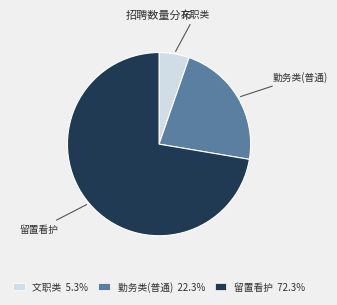

Is there a majority slice in this chart?

Yes